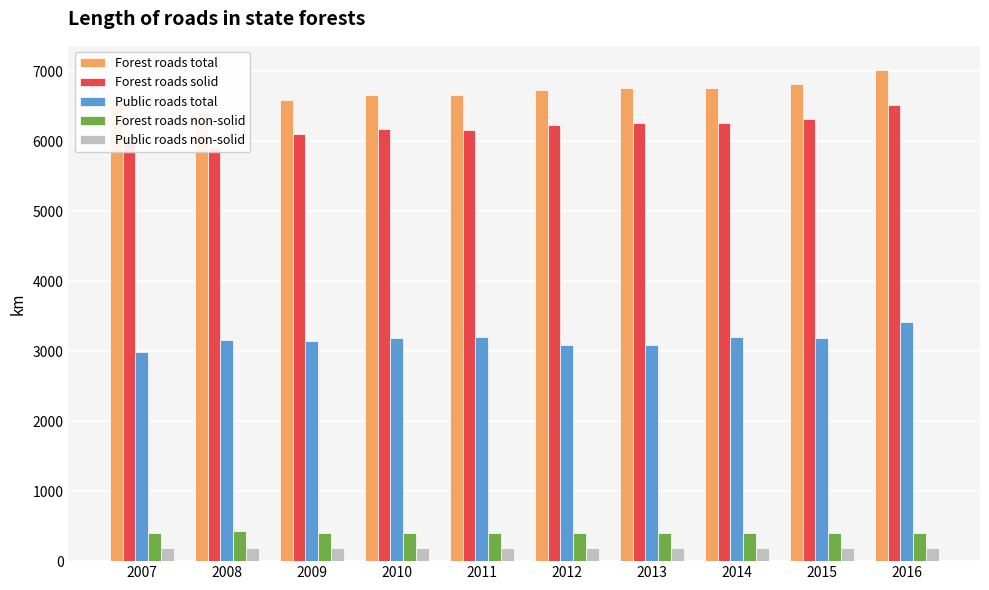

What is the value of the Forest roads solid bar at the 3rd from the left?

6110